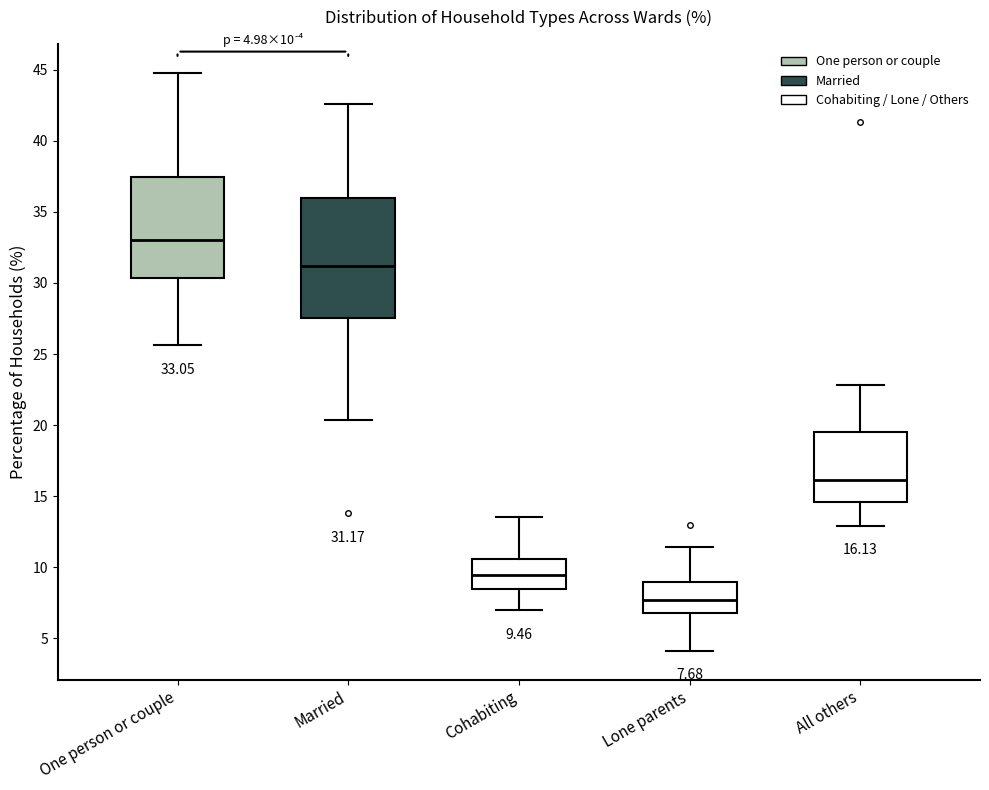

Comparing the boxes themselves (not the whiskers), which one is the tallest?

Married